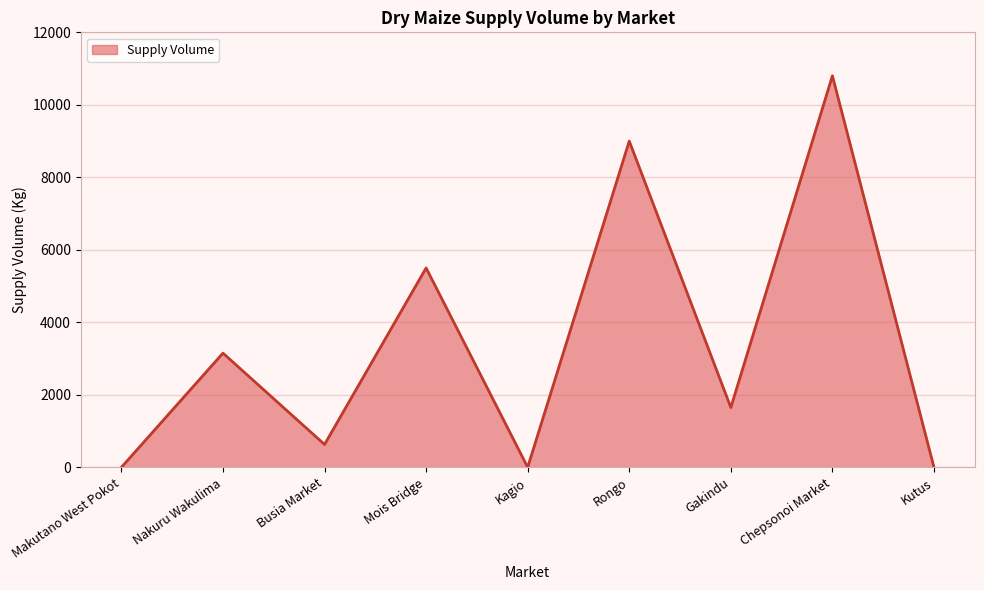

Approximately how many times larger is the value at Gakindu compared to Rongo?

0.2